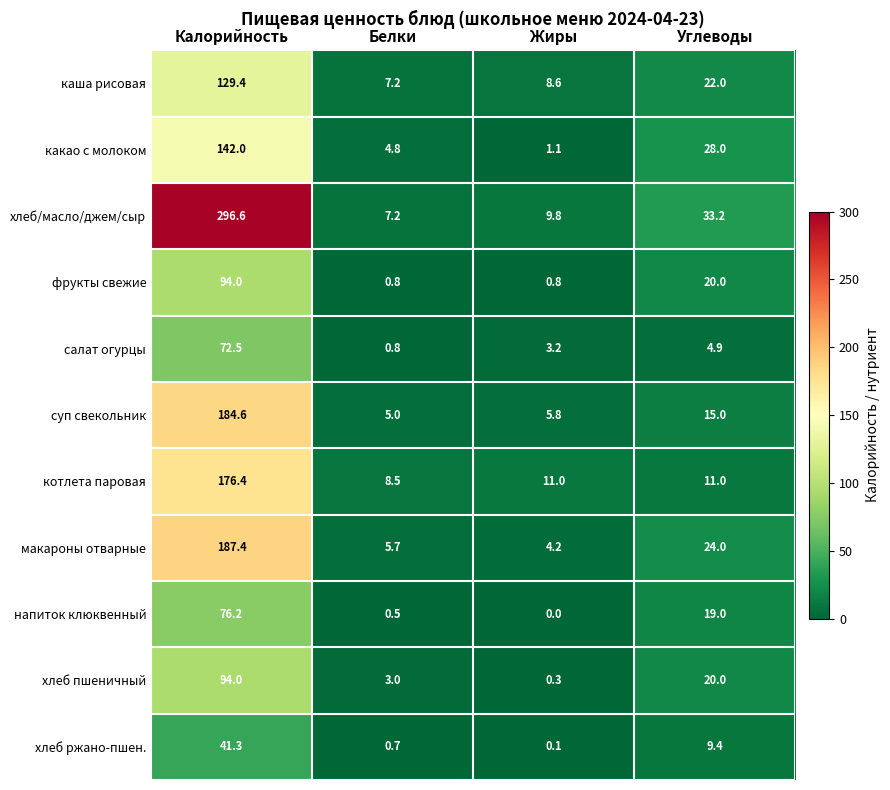

Where is салат огурцы nearest to the value 36?

Углеводы